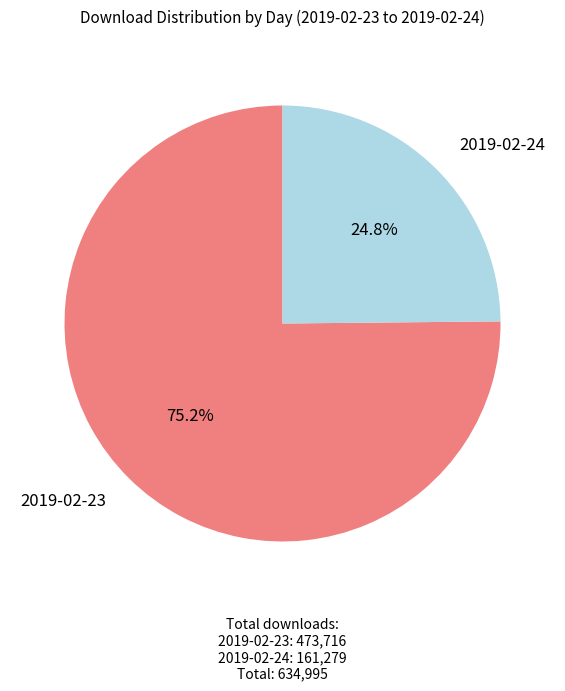

True or false: 2019-02-24 accounts for 25% of the total.

True